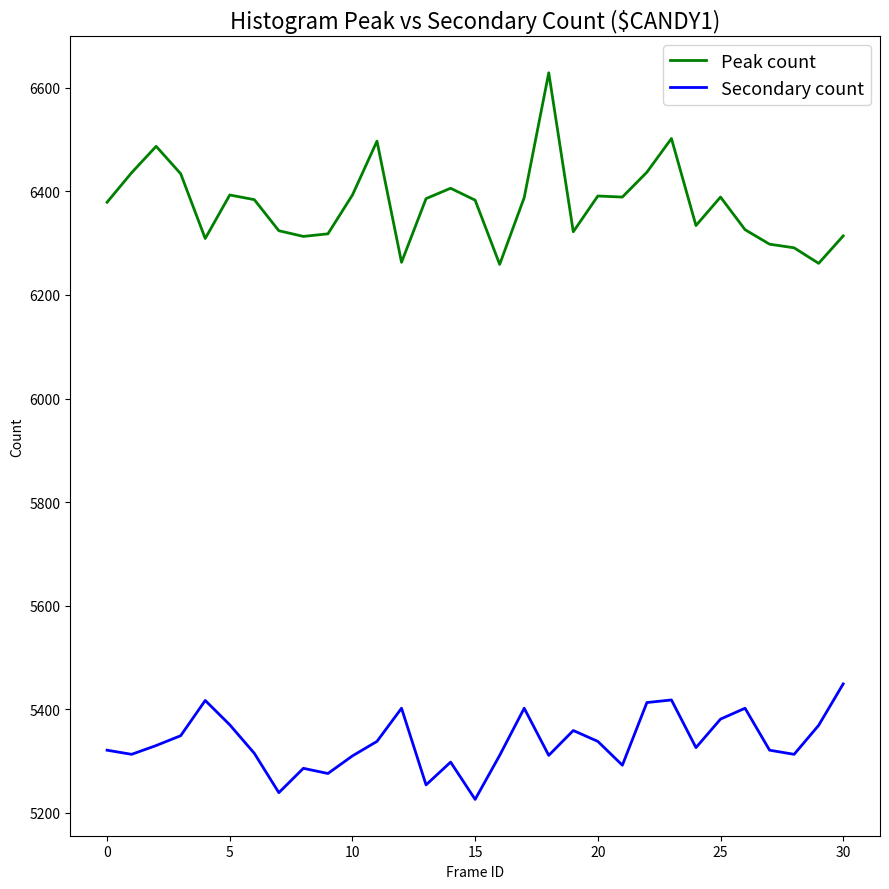

Which series has the largest range (max minus min)?

Peak count